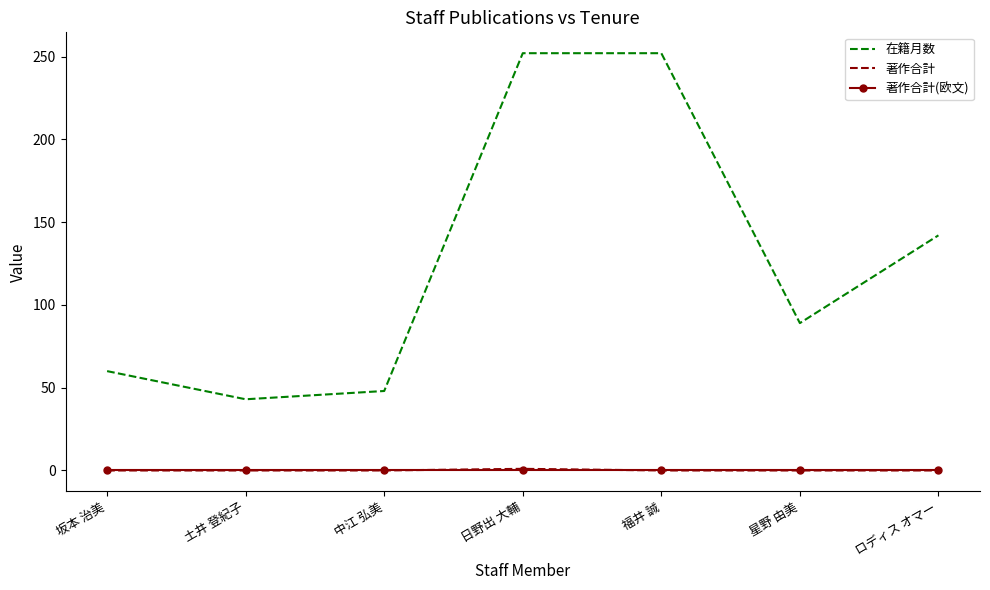

In 著作合計, how many points are higher than both neighbors (excluding endpoints)?

1